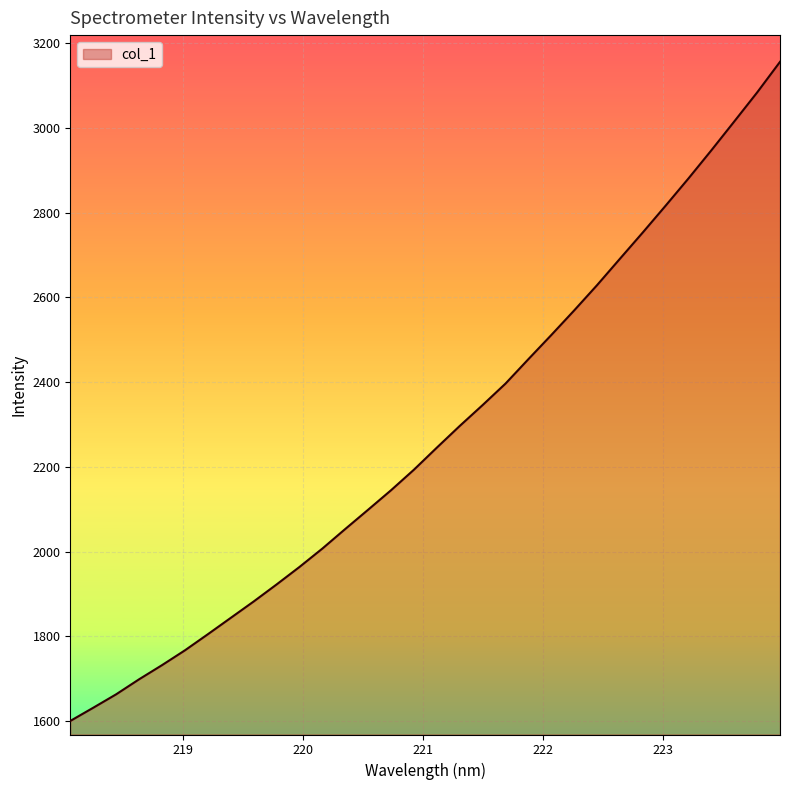

Does the chart have visible grid lines?

Yes